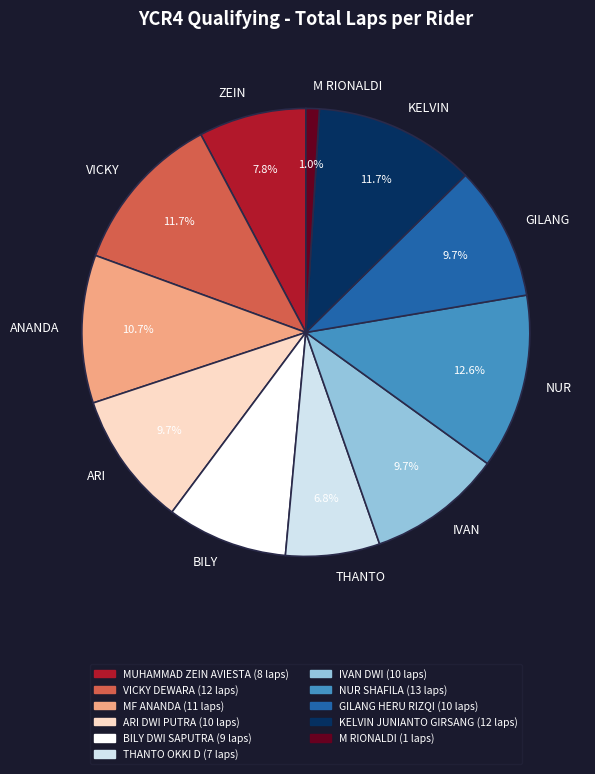

Do VICKY and ARI together represent more than half of the pie?

No